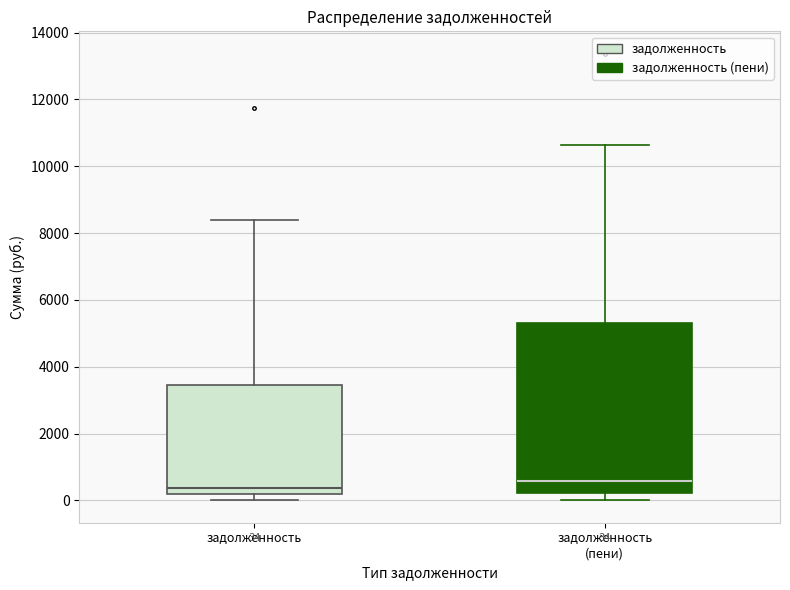

Which box has the highest median line?

задолженность (пени)